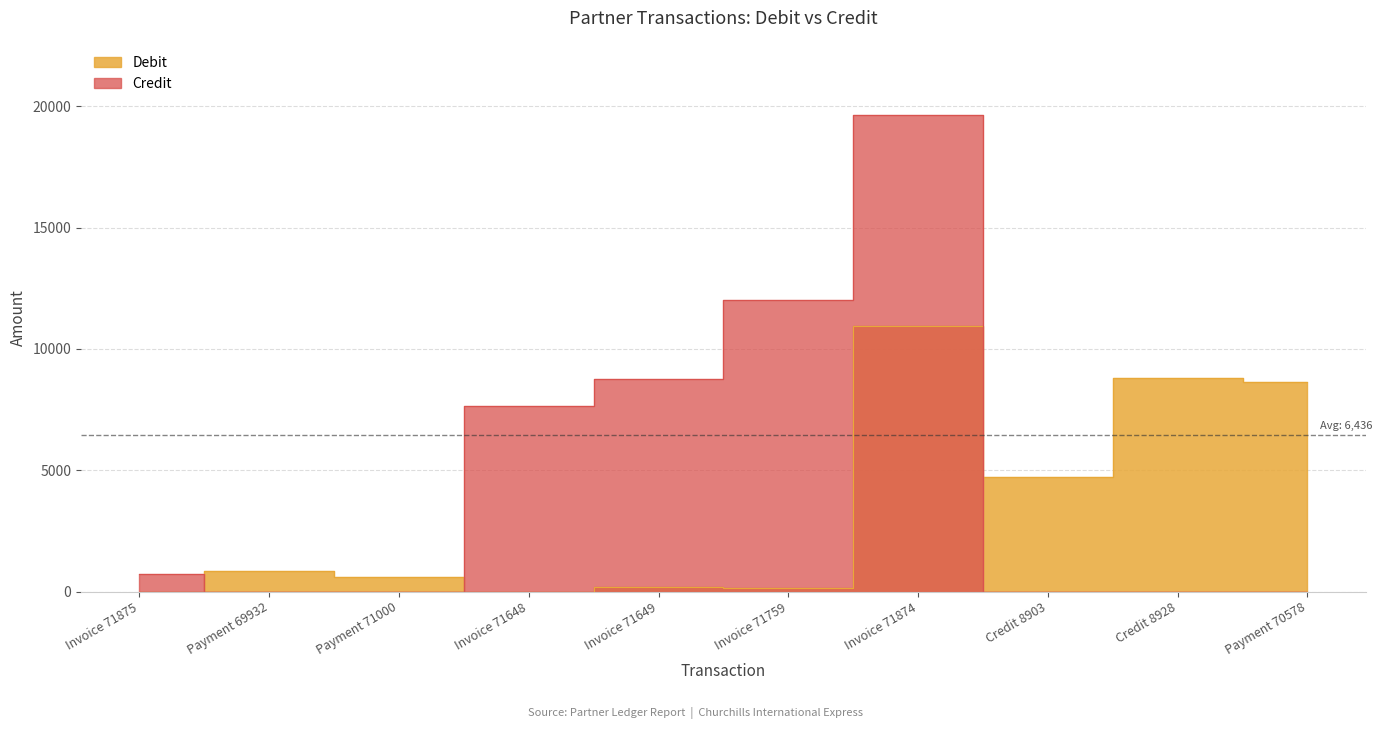

The Credit series shows 420.1 at Invoice 71875. True or false?

False